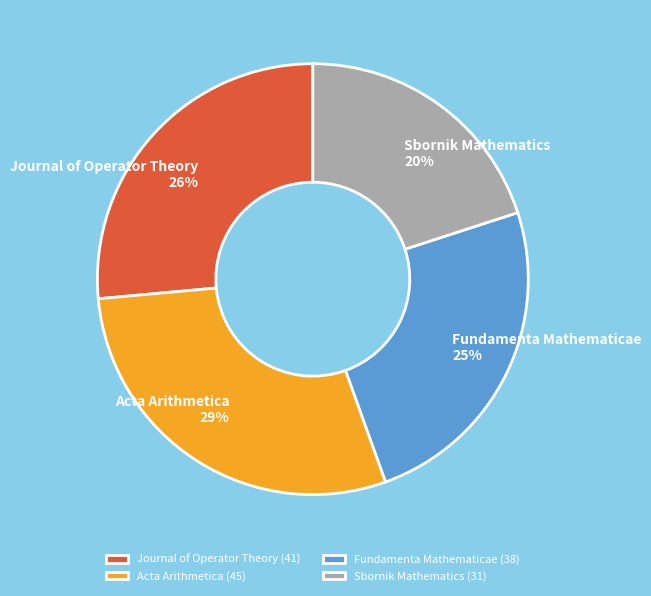

Is it true that Journal of Operator Theory is 26% of the pie?

True